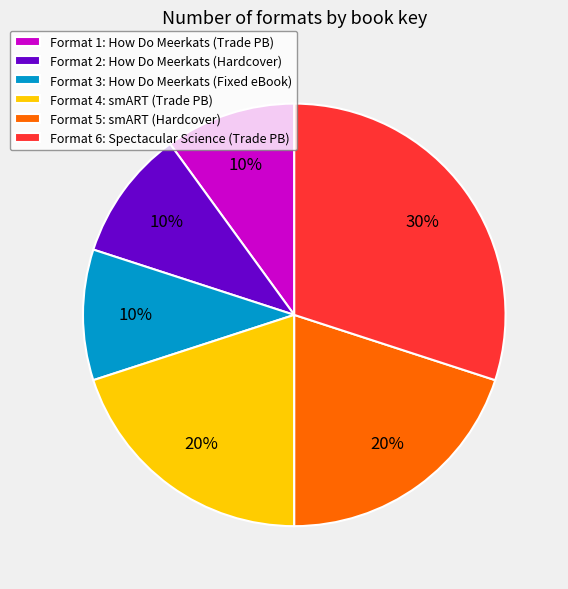

To the nearest percent, what is the average slice percentage?

17%